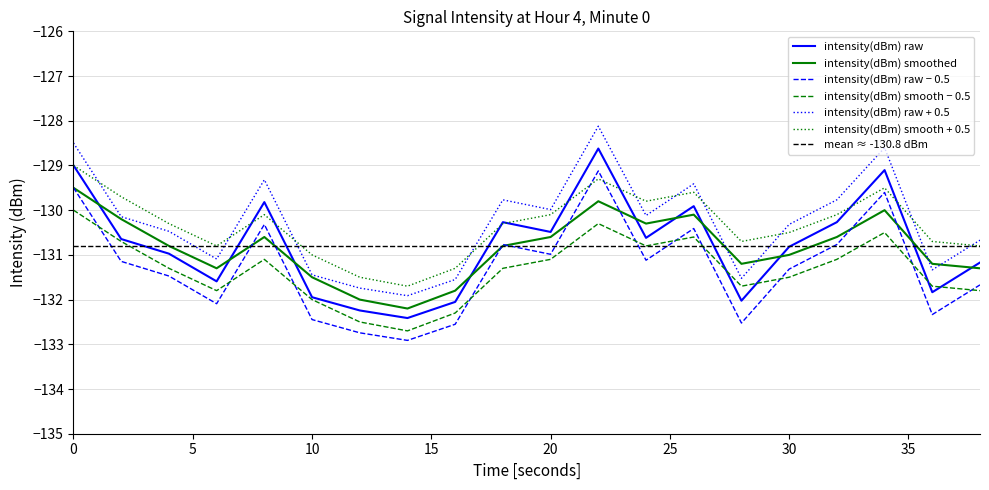

What is the lowest value of the intensity(dBm) smooth + 0.5 series?

-131.7